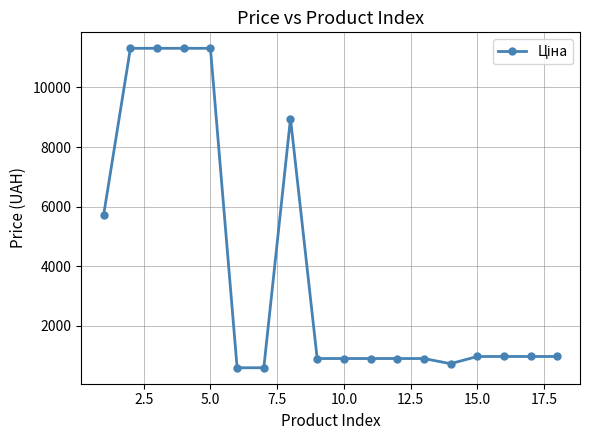

True or false: the data has more than 0 interior local peaks.

True